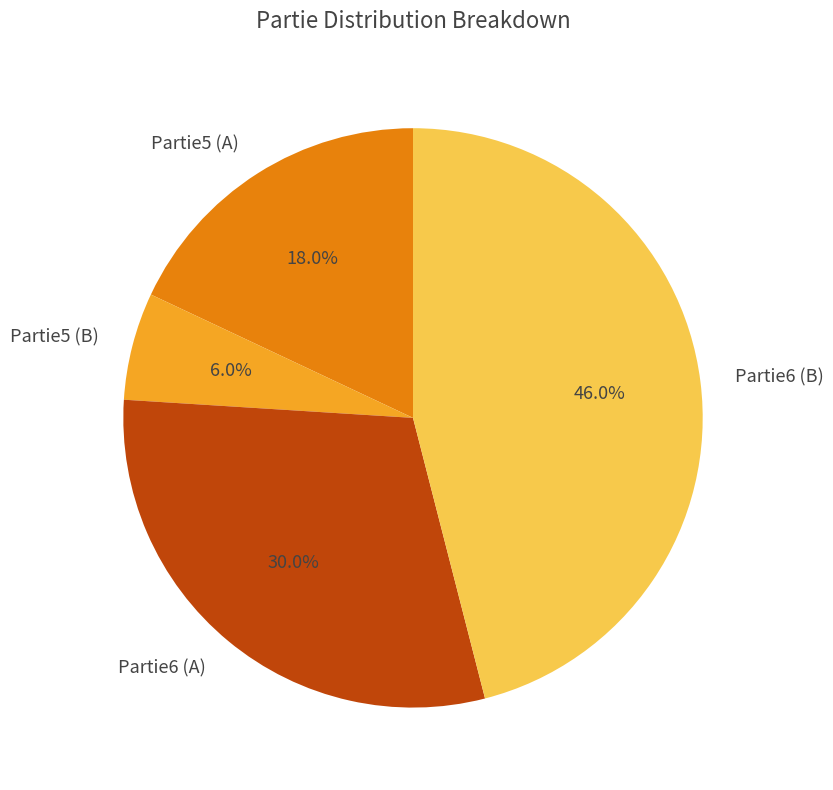

Approximately how many times larger is the value at Partie5 (B) compared to Partie5 (A)?

0.3